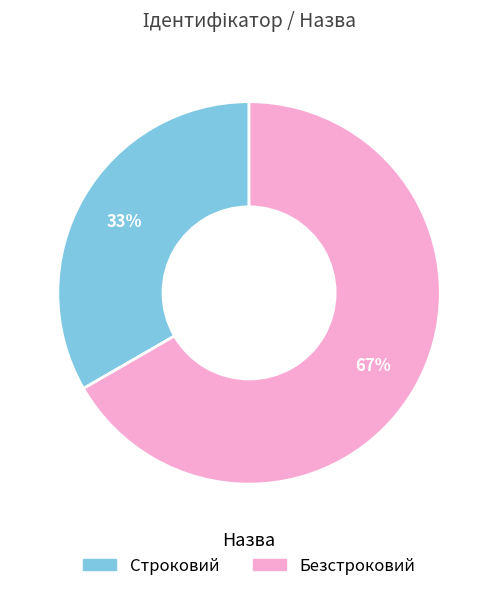

The Безстроковий slice represents 67% of the pie. True or false?

True